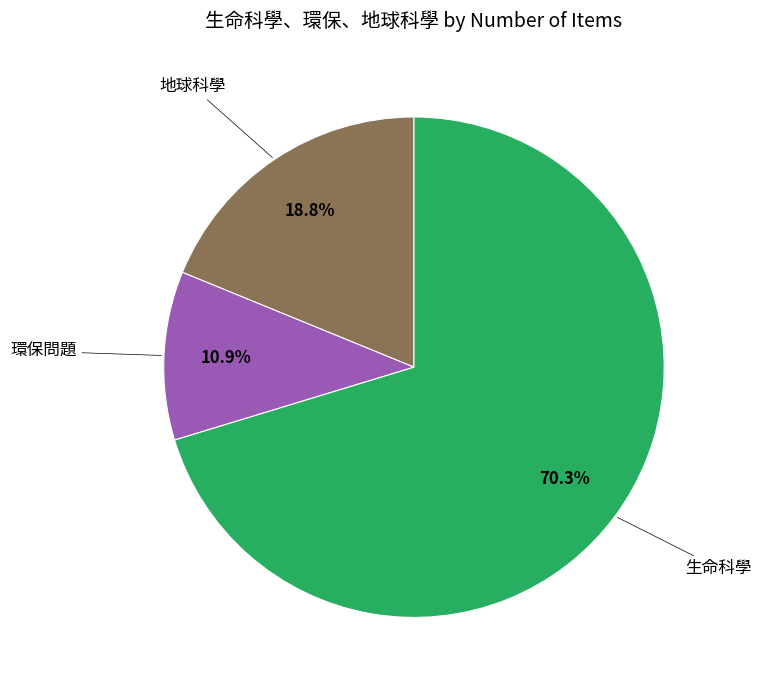

Which category has the smallest portion of the pie?

環保問題